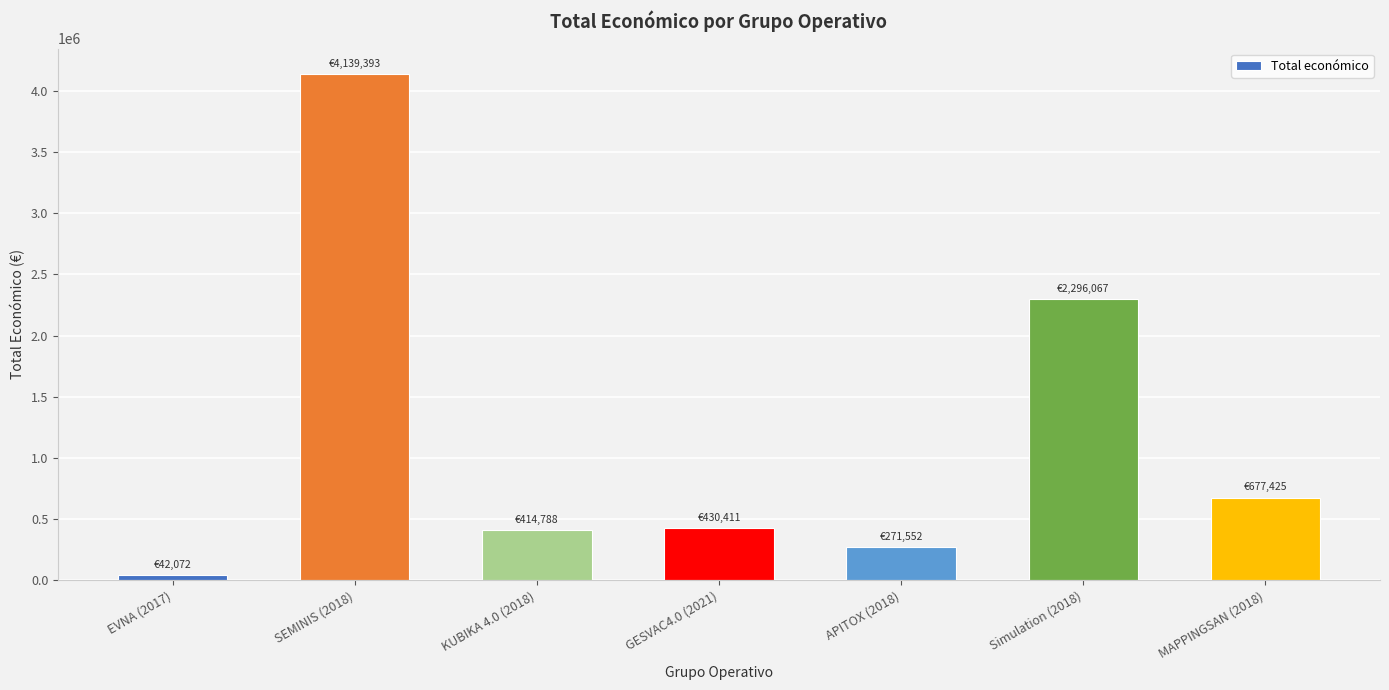

What is the change in value from EVNA (2017) to Simulation (2018)?

+2253995